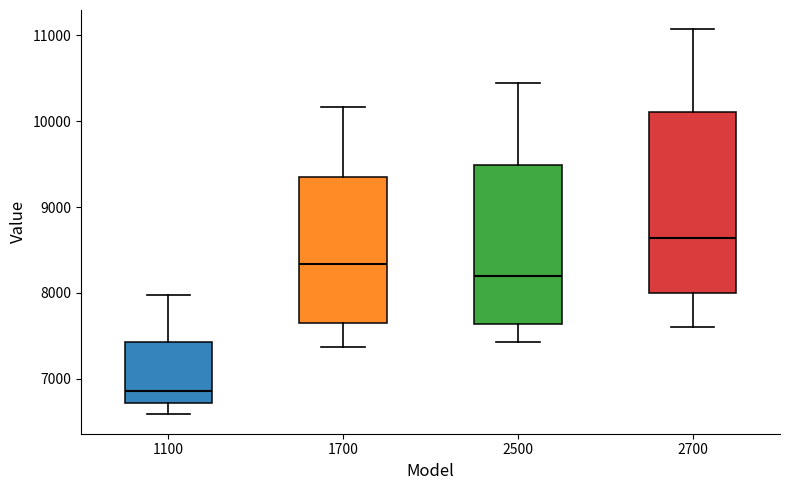

Where is the lower edge of the box at x = 1700 on the y-axis? The values are not printed on the chart, so give them approximately, as read against the axis.

7700